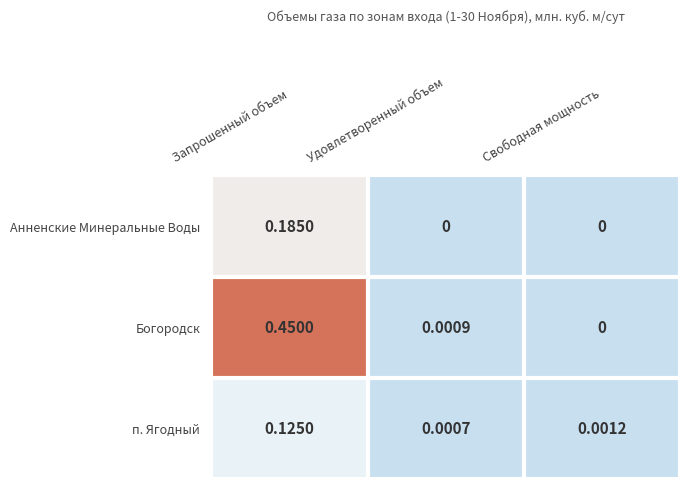

List the series in order of their overall mean, lowest first.

п. Ягодный, Анненские Минеральные Воды, Богородск